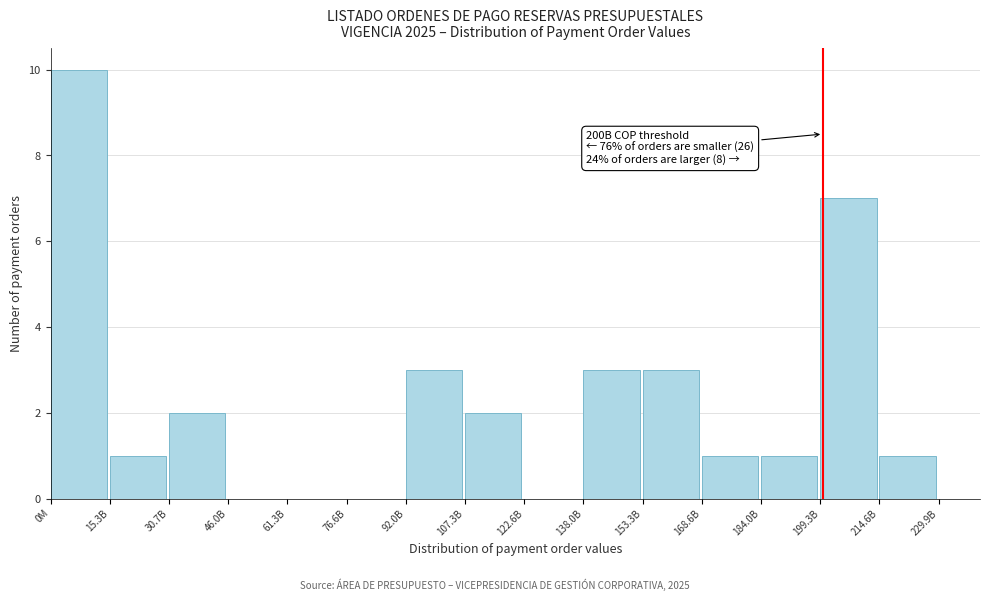

Reading left to right, transcribe all the data shown in this chart.

0M=10	15.3B=1	30.7B=2	46.0B=0	61.3B=0	76.6B=0	92.0B=3	107.3B=2	122.6B=0	138.0B=3	153.3B=3	168.6B=1	184.0B=1	199.3B=7	214.6B=1